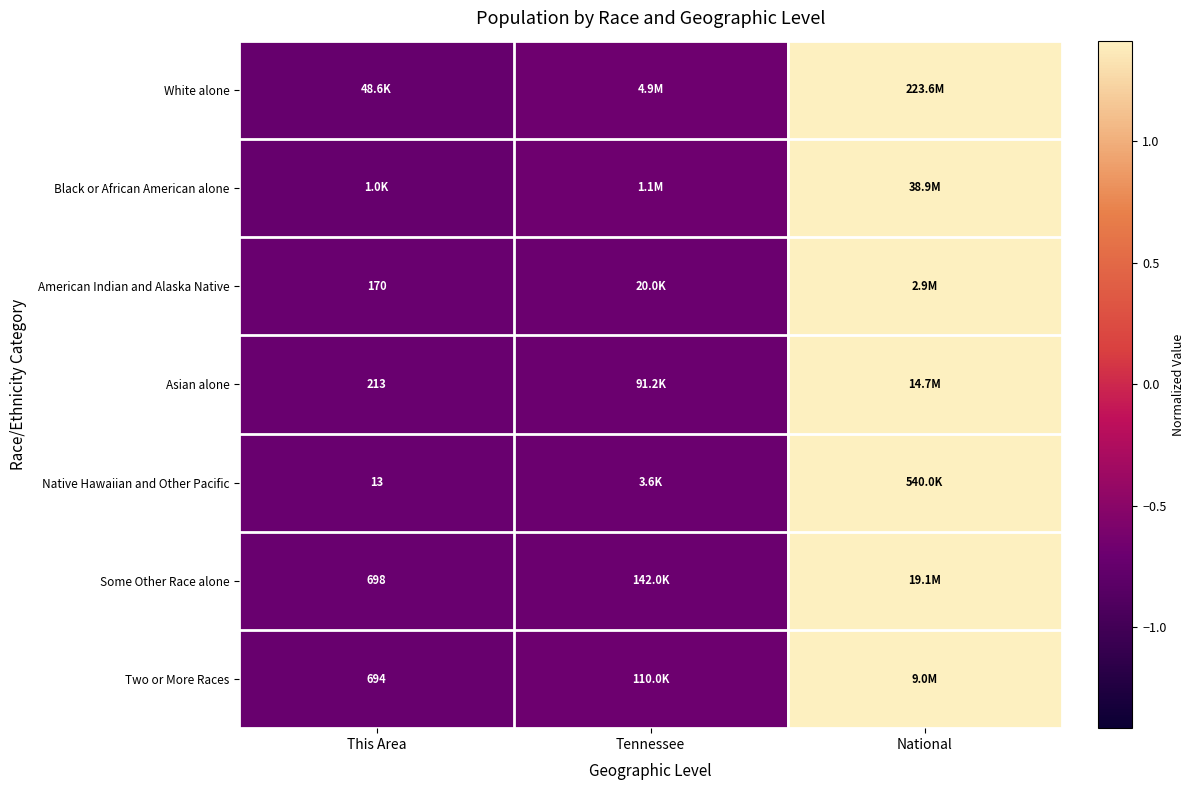

Which category has the lowest value in the Two or More Races series?

This Area